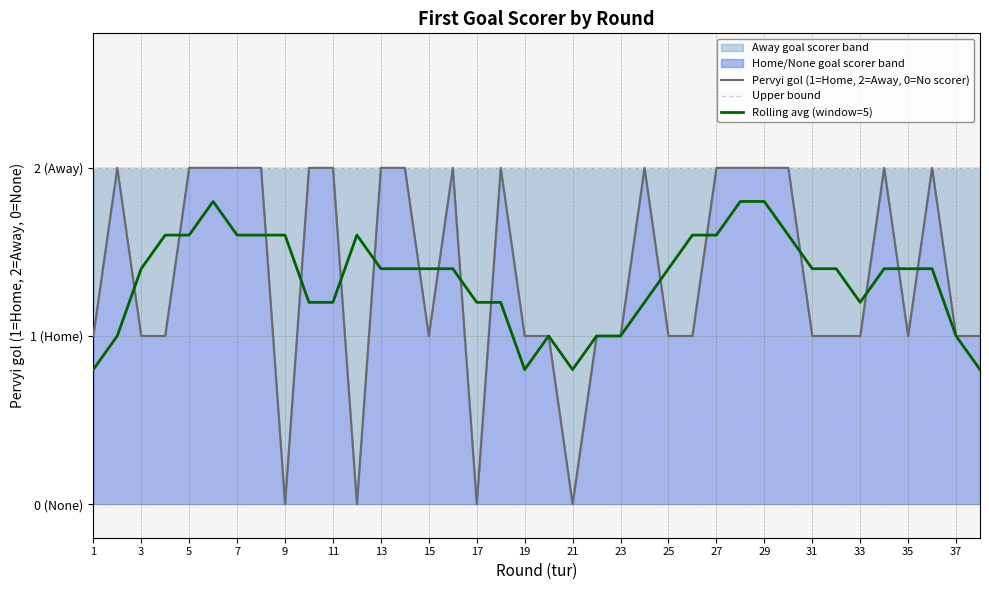

Between 11 and 30, which series saw the biggest shift?

Pervyi gol (1=Home, 2=Away, 0=No scorer)